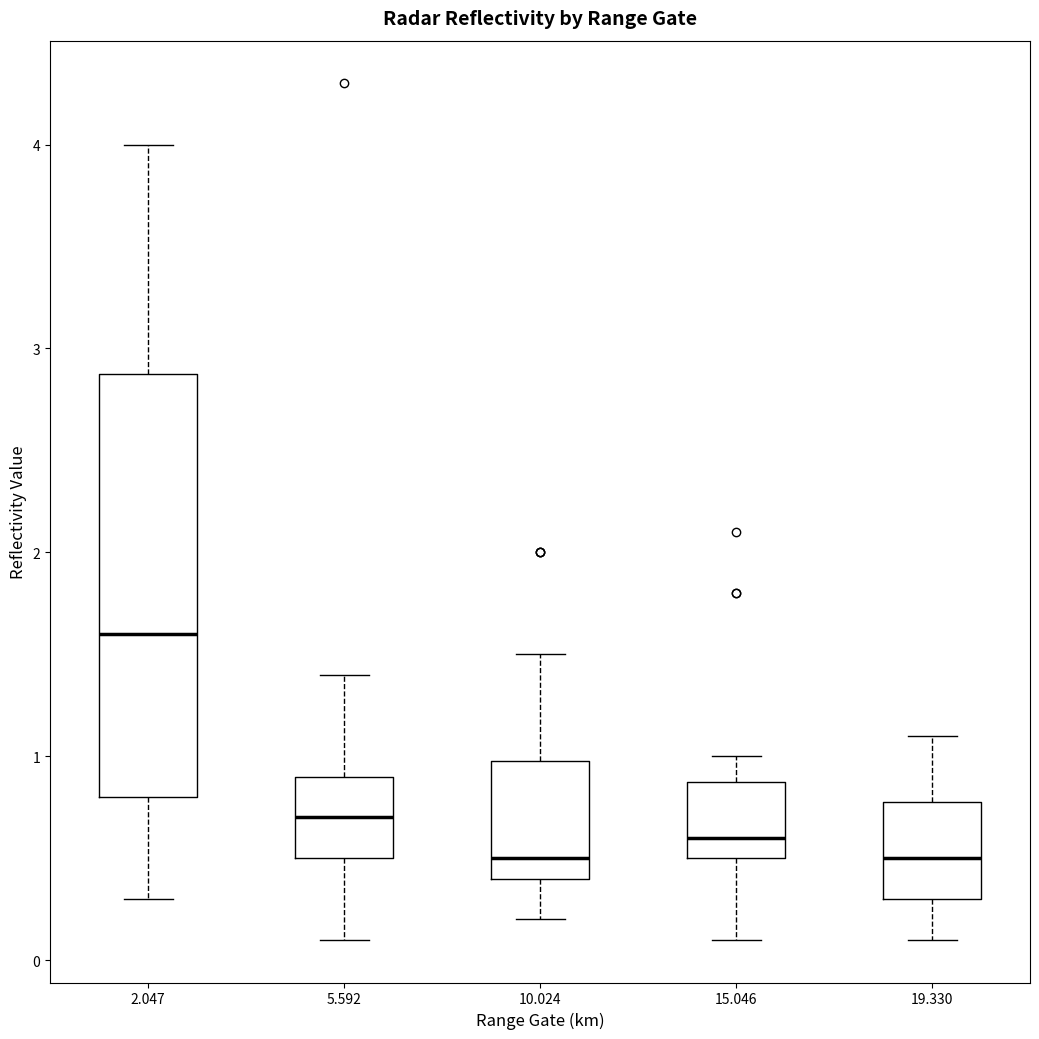

Comparing the boxes themselves (not the whiskers), which one is the tallest?

2.047